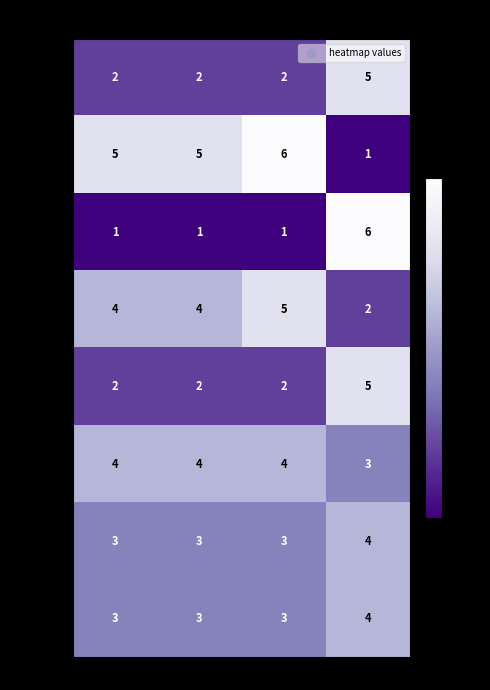

The value of Раков at col_5 is 3. True or false?

False